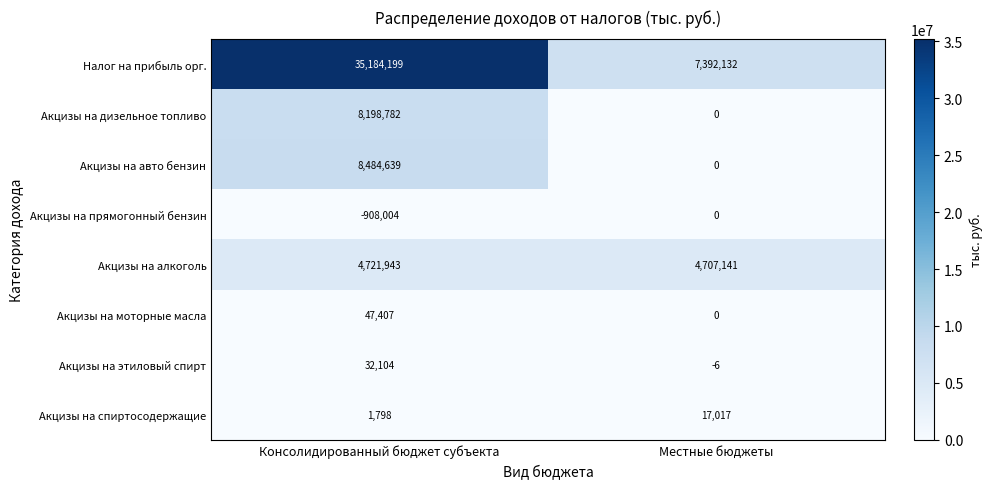

What is the total value across all series at Консолидированный бюджет субъекта?

55762868